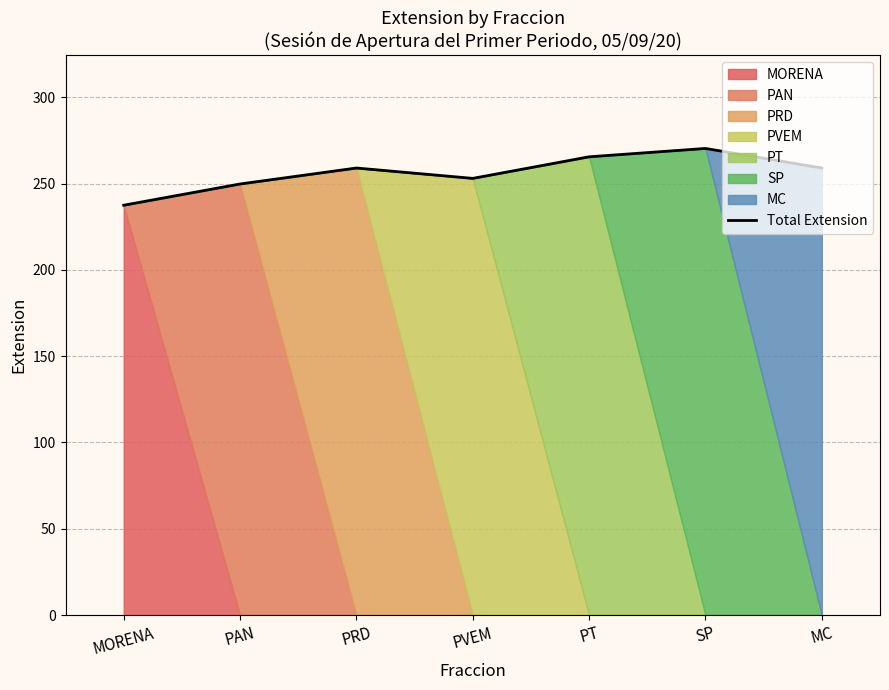

At which category does the chart reach its minimum across all series?

MORENA